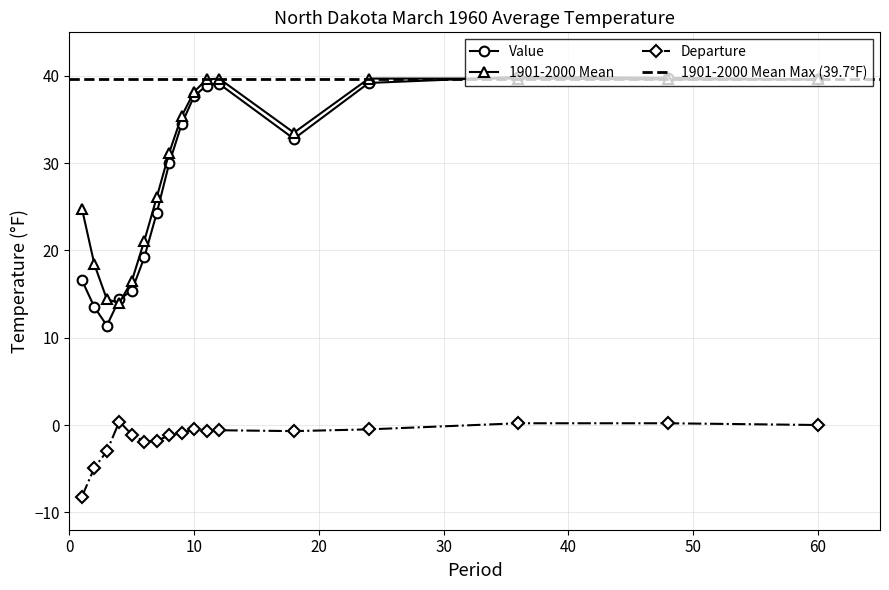

What is the difference between the Departure values at 1 and 6?

6.3